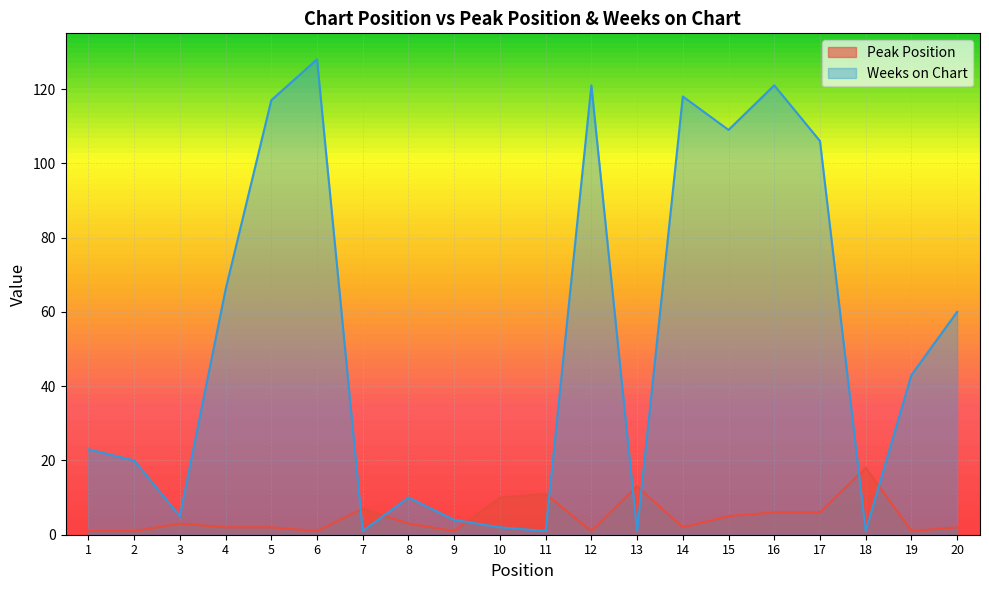

True or false: Peak Position has a value of 1 at 6.

True